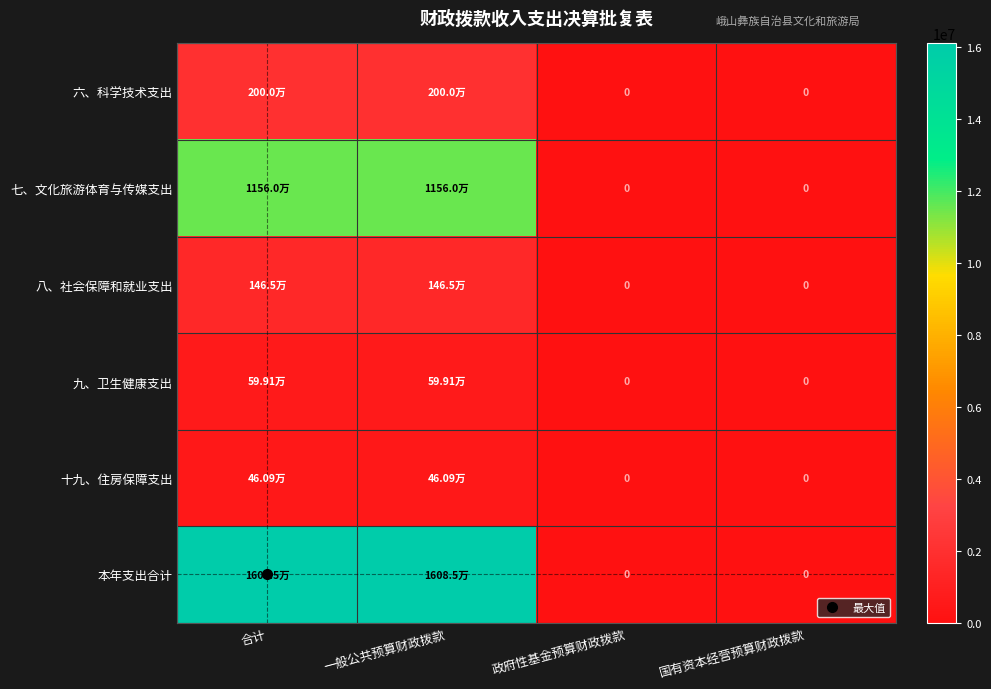

How many values in the 本年支出合计 series are below 16085475?

2